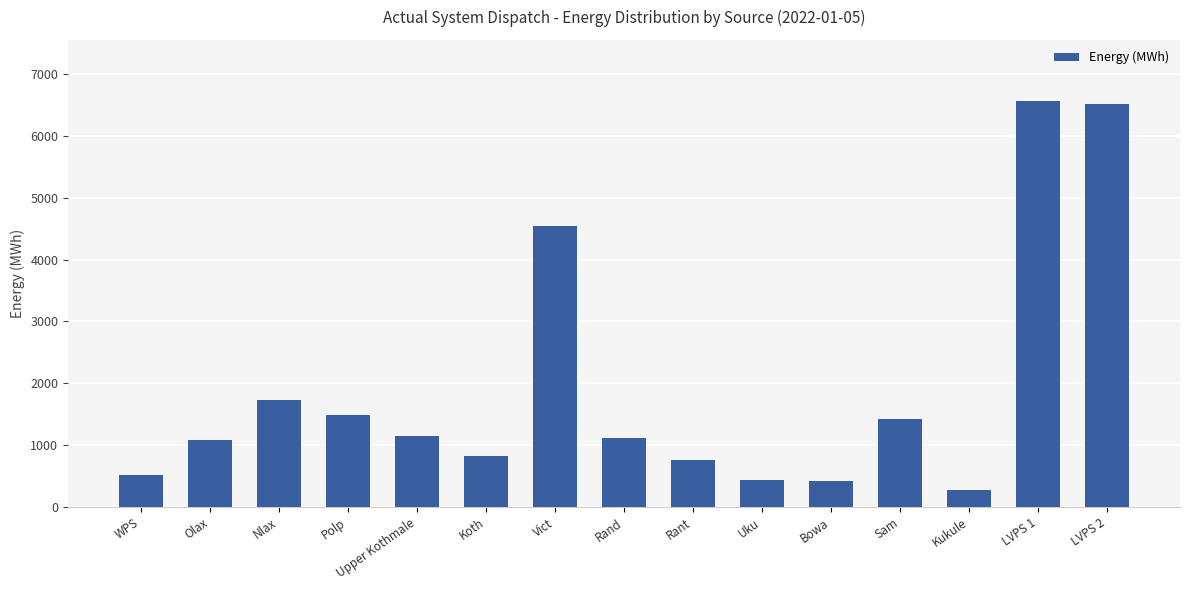

What is the value of the 13th bar from the left?

275.4